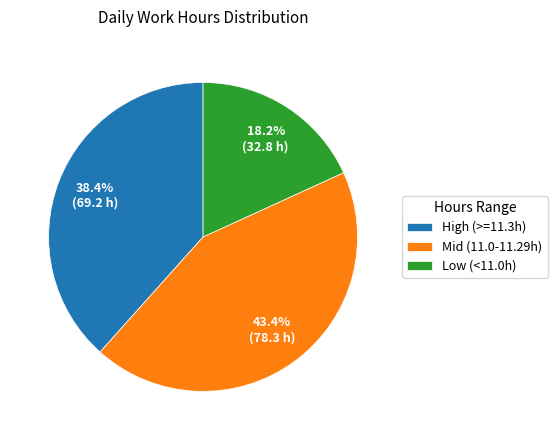

Approximately how many times larger is the value at Low (<11.0h) compared to Mid (11.0-11.29h)?

0.4